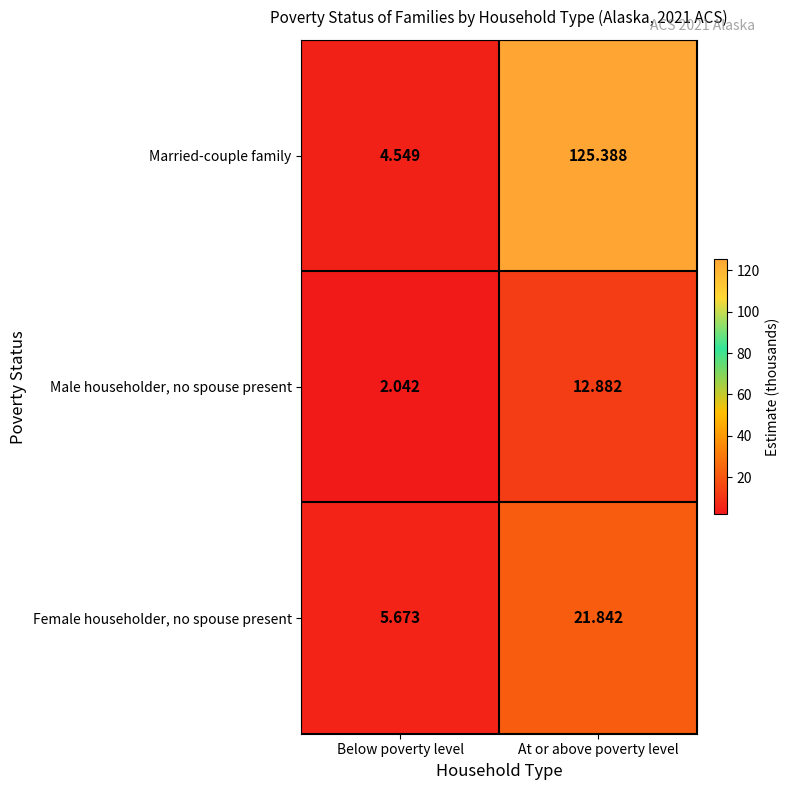

Rank the series by their maximum value, from highest to lowest.

Married-couple family, Female householder, no spouse present, Male householder, no spouse present